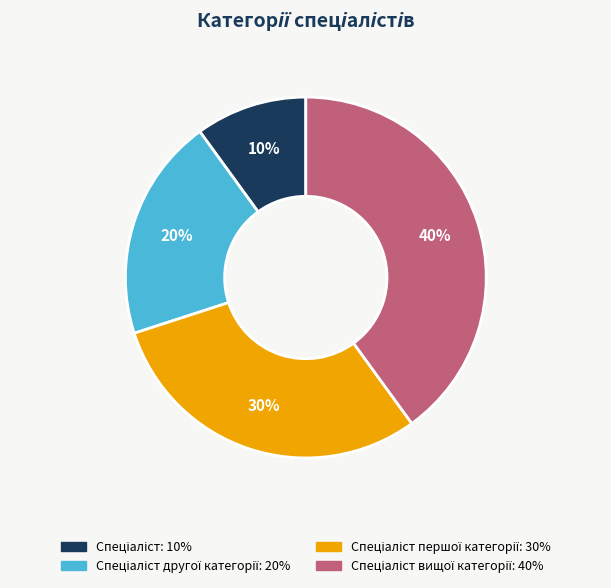

To the nearest percent, what is the difference between the largest and smallest slice percentages?

30%